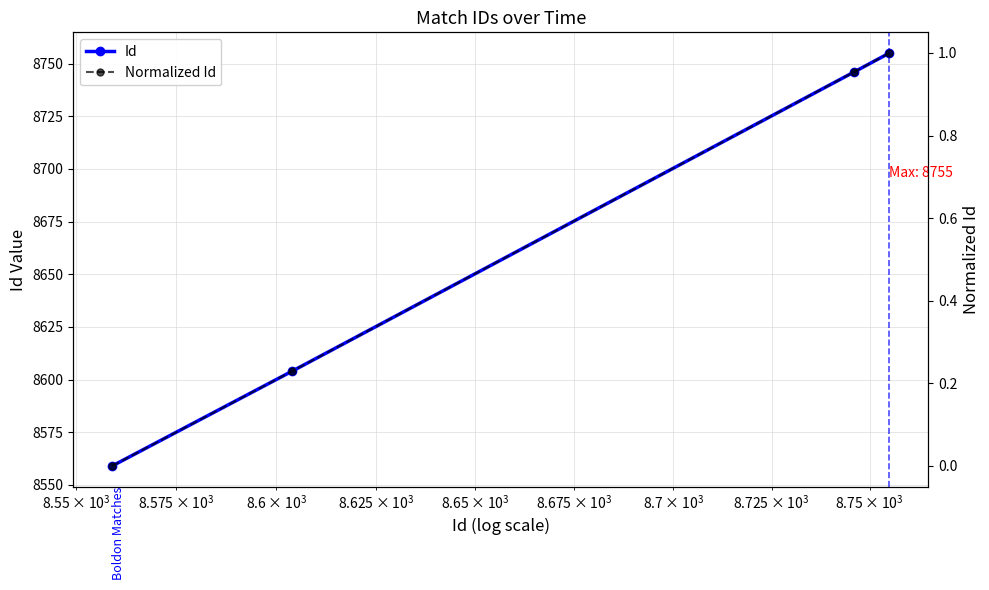

Is the value of Normalized Id at $\mathdefault{10^{5}}$ greater than the value of Id at $\mathdefault{10^{2}}$?

No